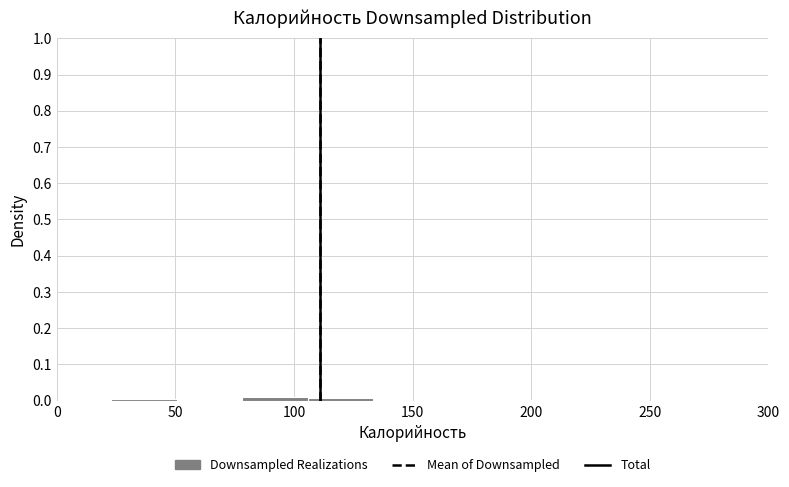

Reading left to right, transcribe this chart: for each bar, give the range it covers on the x-axis and its height. Neither the bar edges nor the heights are printed on the chart, so give them approximately, as read against the axes.

25 to 50: under 0.01
50 to 80: under 0.01
80 to 105: 0.01
105 to 135: under 0.01
135 to 160: 0
160 to 190: under 0.01
190 to 215: under 0.01
215 to 245: under 0.01